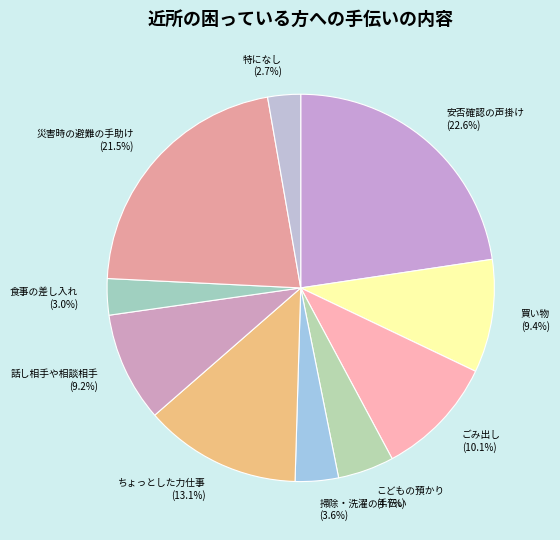

True or false: 安否確認の声掛け accounts for 23% of the total.

True